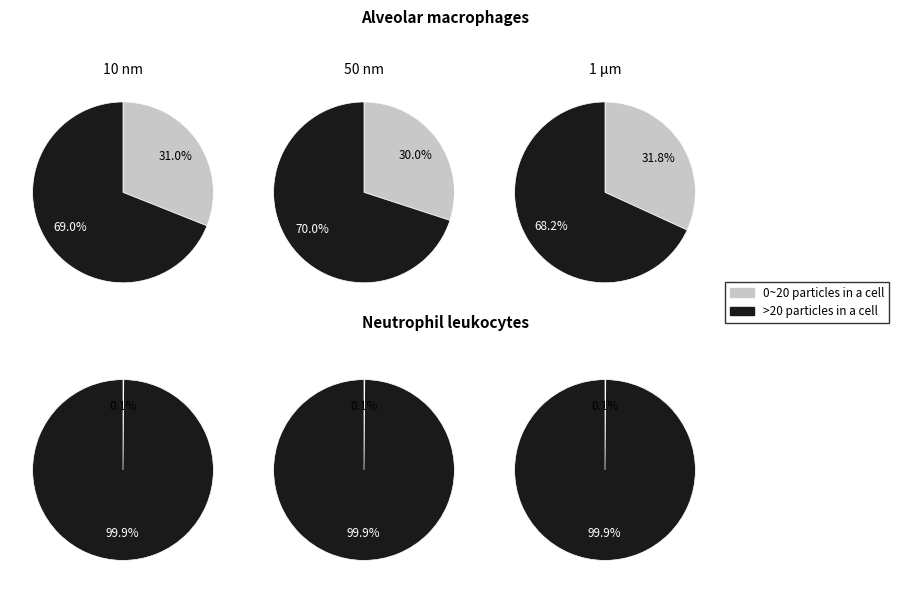

Does 16 represent more than half of the total?

No